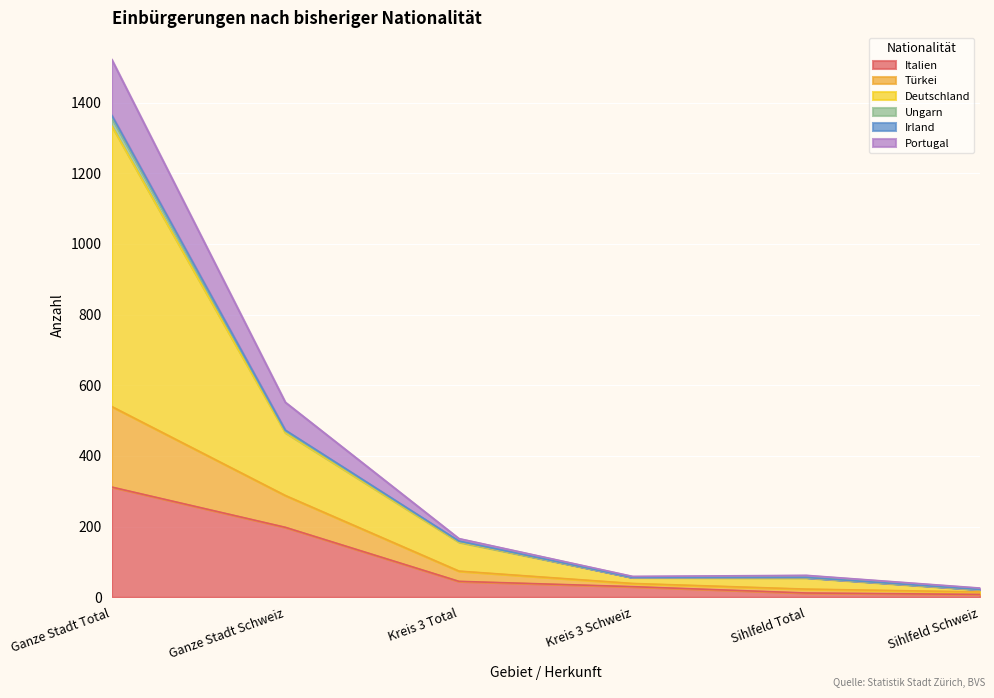

At which label does Ungarn first exceed 159?

Ganze Stadt Total